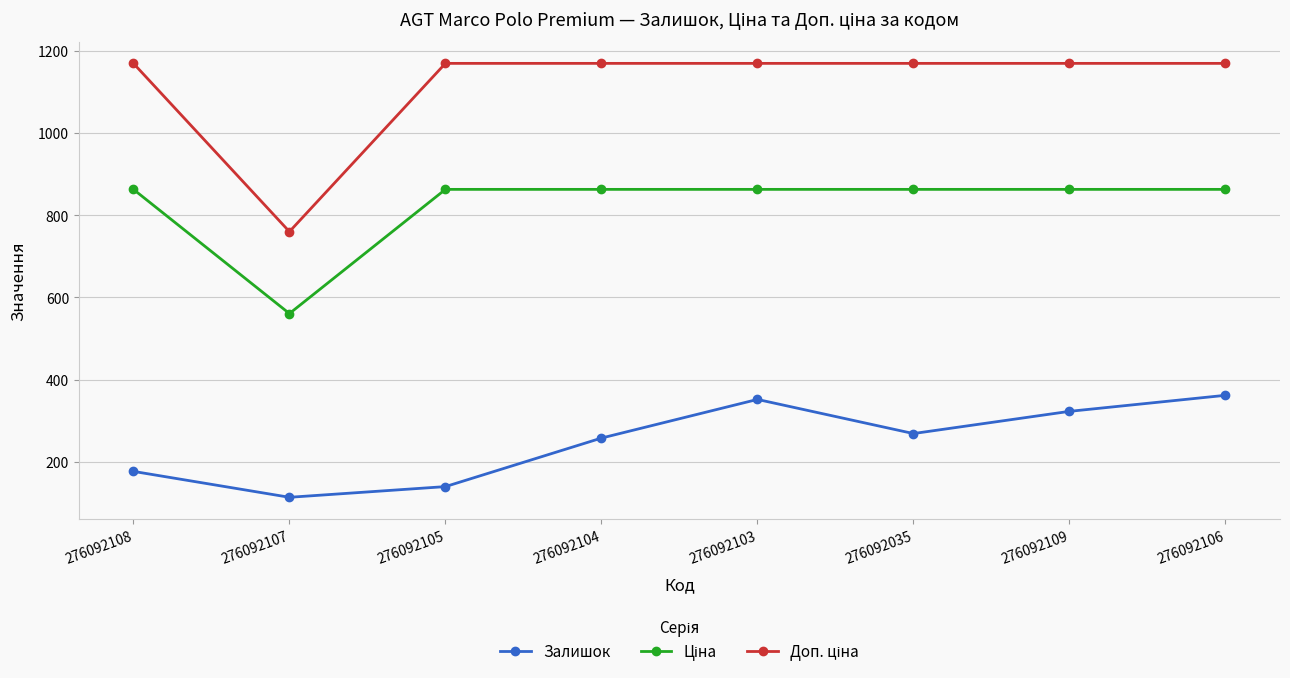

What is the average value of the Залишок series?

249.4